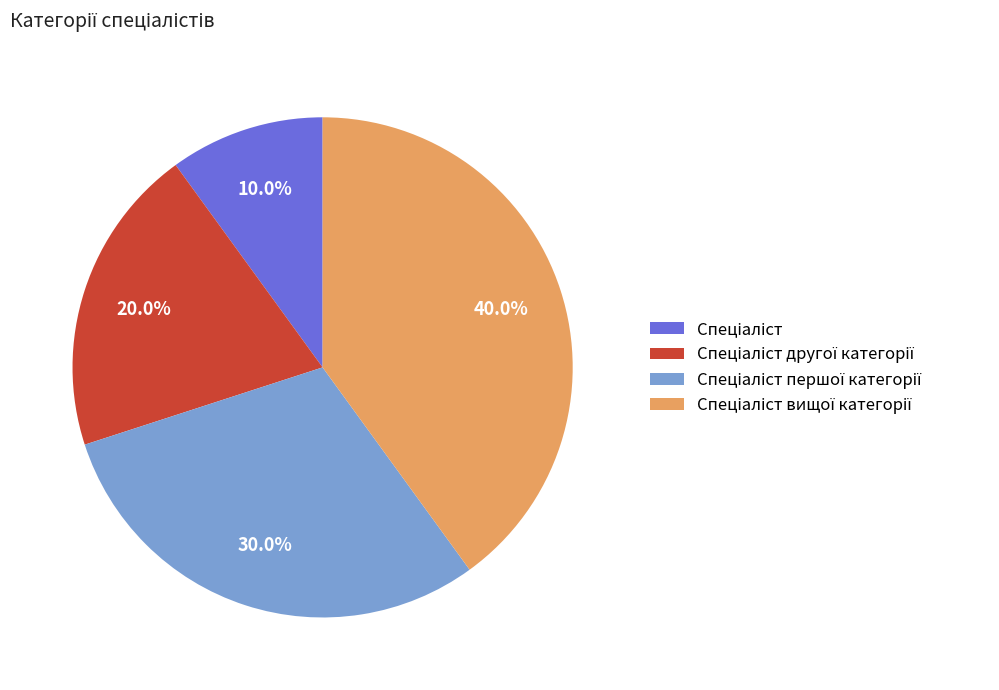

Is there any slice that represents more than half of the pie?

No